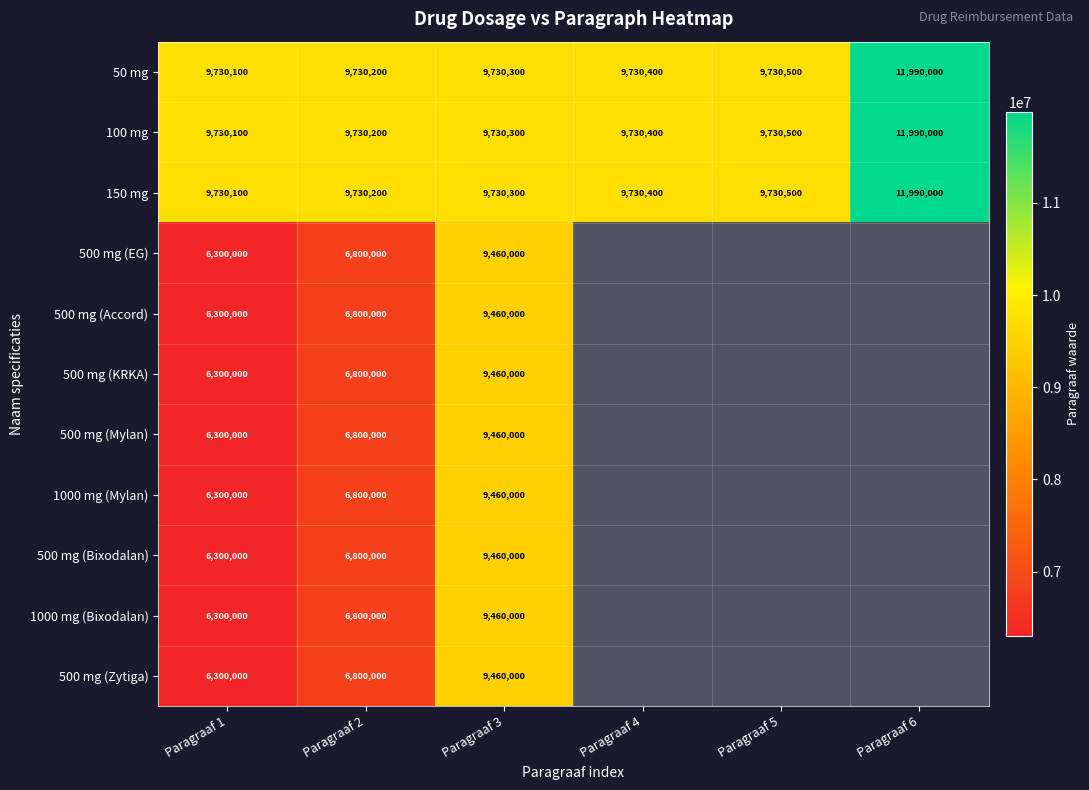

The 500 mg (Mylan) series shows 6800000 at Paragraaf 2. True or false?

True